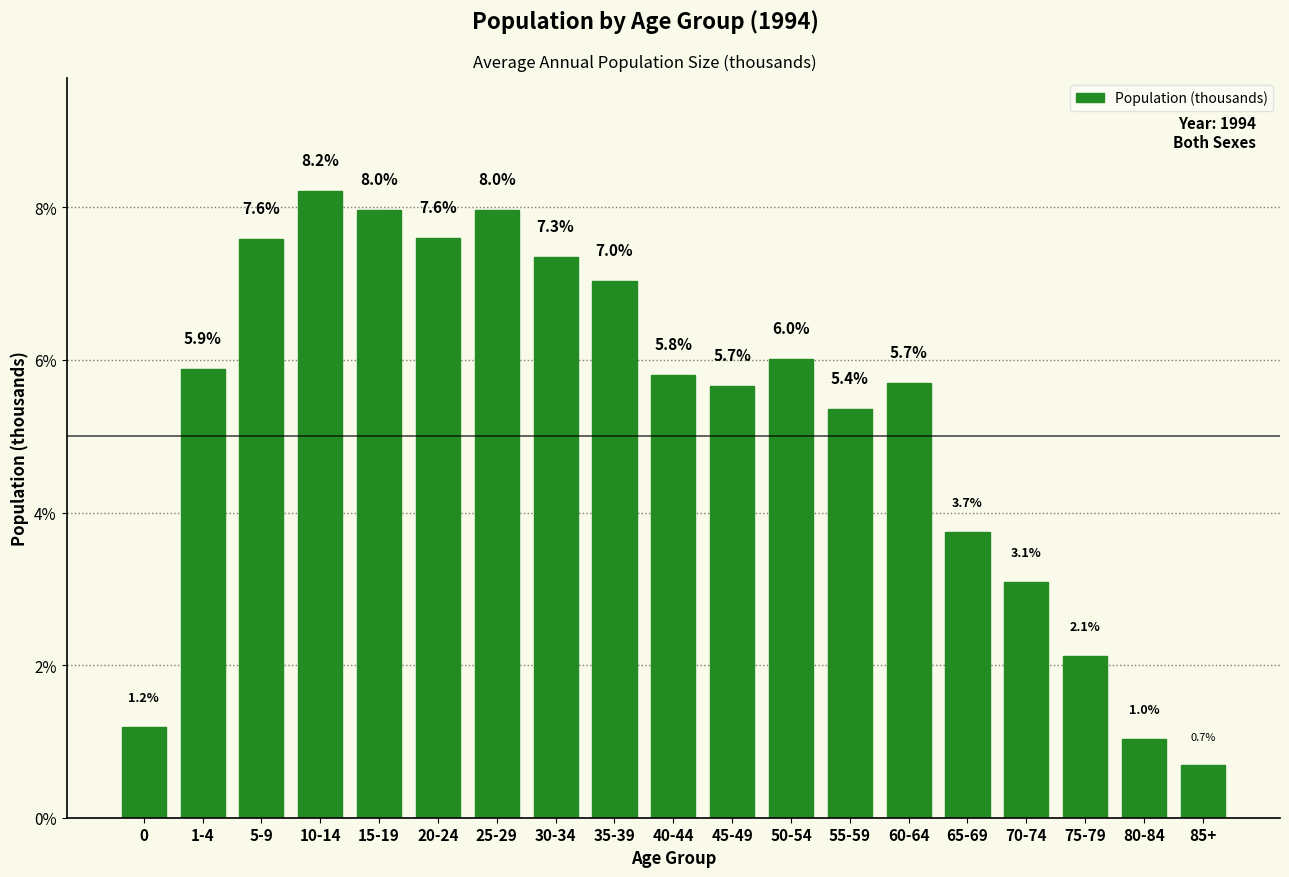

Reading left to right, what are all the values shown in this chart?

1.2	5.9	7.6	8.2	8.0	7.6	8.0	7.3	7.0	5.8	5.7	6.0	5.4	5.7	3.7	3.1	2.1	1.0	0.7